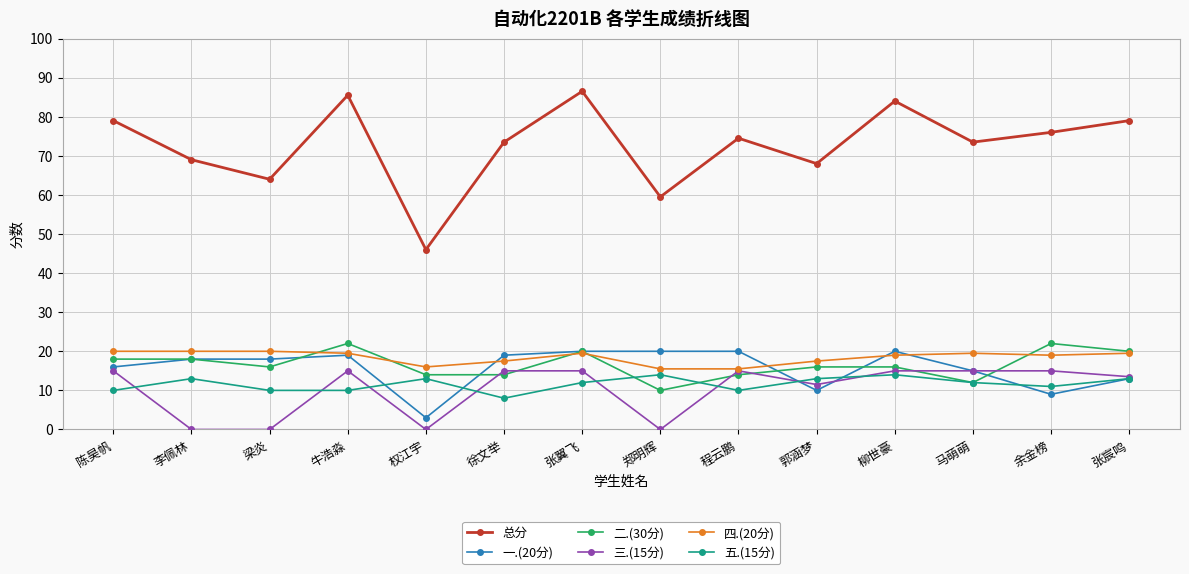

Reading left to right, what are all the values shown in this chart?

总分: 陈昊帆=79.0	李佩林=69.0	梁炎=64.0	牛浩淼=85.5	权江宇=46.0	徐文举=73.5	张翼飞=86.5	郑明辉=59.5	程云鹏=74.5	郭涵梦=68.0	柳世豪=84.0	马萌萌=73.5	余金榜=76.0	张宸鸣=79.0
一.(20分): 陈昊帆=16.0	李佩林=18.0	梁炎=18.0	牛浩淼=19.0	权江宇=3.0	徐文举=19.0	张翼飞=20.0	郑明辉=20.0	程云鹏=20.0	郭涵梦=10.0	柳世豪=20.0	马萌萌=15.0	余金榜=9.0	张宸鸣=13.0
二.(30分): 陈昊帆=18.0	李佩林=18.0	梁炎=16.0	牛浩淼=22.0	权江宇=14.0	徐文举=14.0	张翼飞=20.0	郑明辉=10.0	程云鹏=14.0	郭涵梦=16.0	柳世豪=16.0	马萌萌=12.0	余金榜=22.0	张宸鸣=20.0
三.(15分): 陈昊帆=15.0	李佩林=0.0	梁炎=0.0	牛浩淼=15.0	权江宇=0.0	徐文举=15.0	张翼飞=15.0	郑明辉=0.0	程云鹏=15.0	郭涵梦=11.5	柳世豪=15.0	马萌萌=15.0	余金榜=15.0	张宸鸣=13.5
四.(20分): 陈昊帆=20.0	李佩林=20.0	梁炎=20.0	牛浩淼=19.5	权江宇=16.0	徐文举=17.5	张翼飞=19.5	郑明辉=15.5	程云鹏=15.5	郭涵梦=17.5	柳世豪=19.0	马萌萌=19.5	余金榜=19.0	张宸鸣=19.5
五.(15分): 陈昊帆=10.0	李佩林=13.0	梁炎=10.0	牛浩淼=10.0	权江宇=13.0	徐文举=8.0	张翼飞=12.0	郑明辉=14.0	程云鹏=10.0	郭涵梦=13.0	柳世豪=14.0	马萌萌=12.0	余金榜=11.0	张宸鸣=13.0